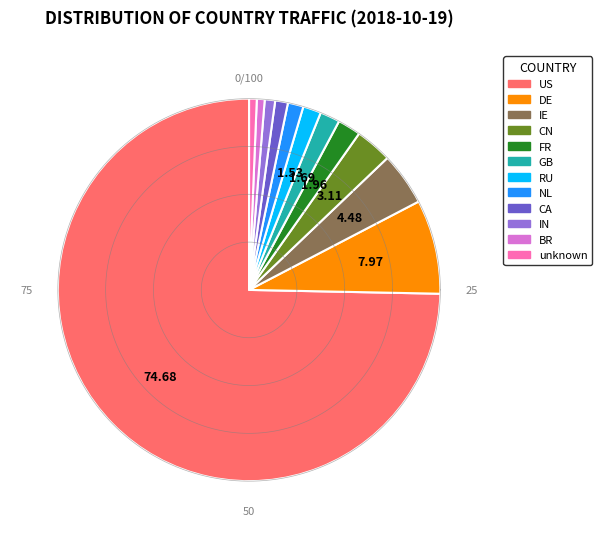

How many segments does this pie chart have?

12